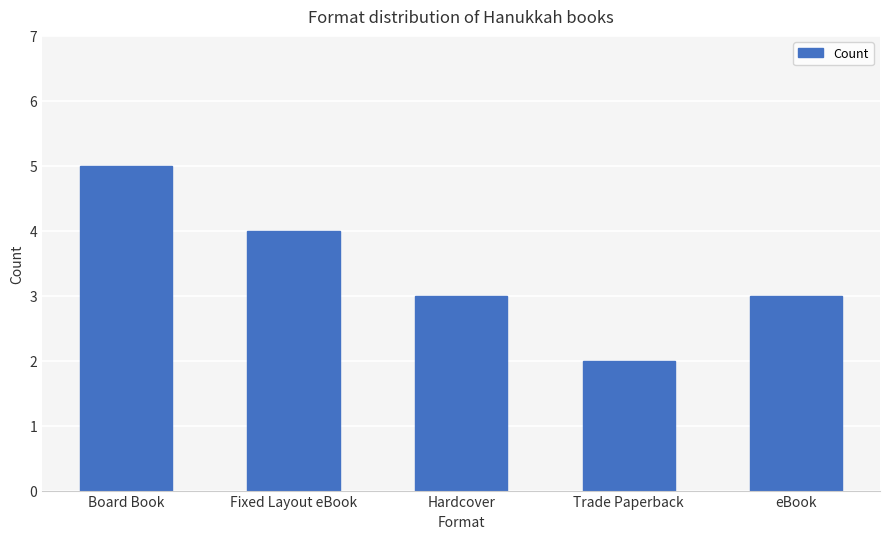

What is the difference between the second highest and minimum values?

2